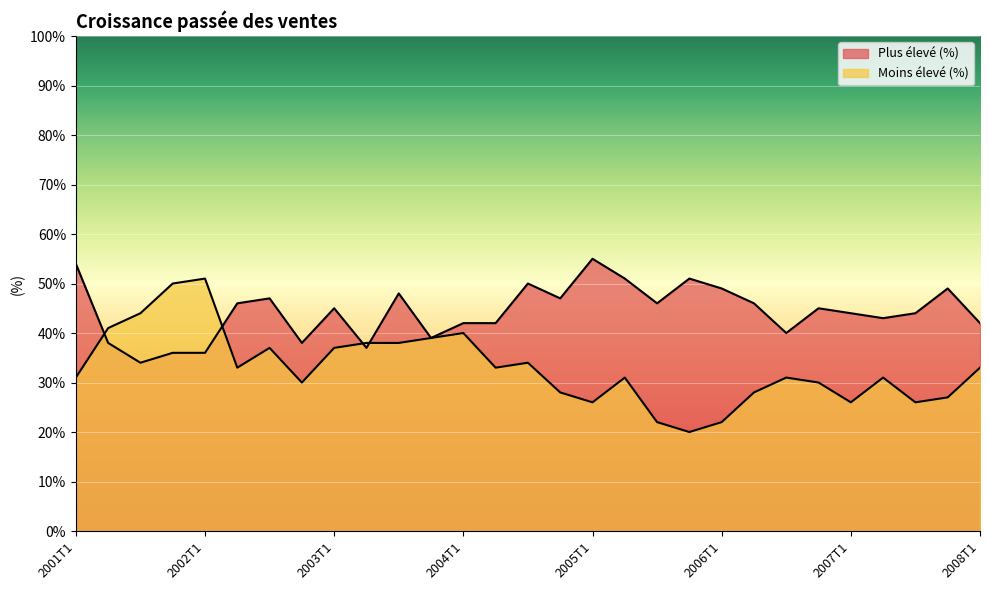

What is the total value across all series at 2001T2?

79